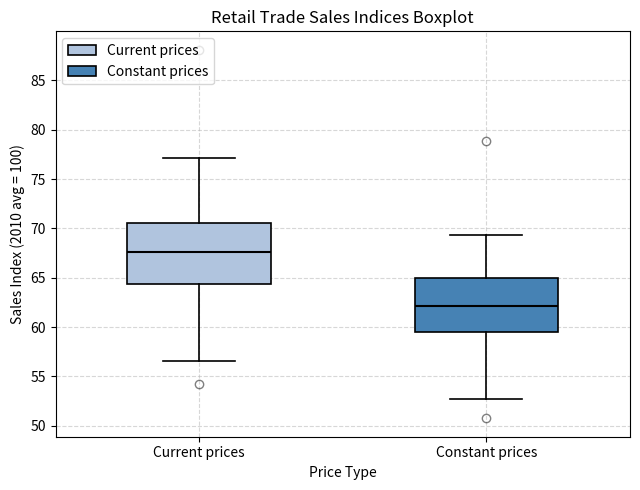

Where does the median line of the box for Constant prices sit on the y-axis? The values are not printed on the chart, so give them approximately, as read against the axis.

62.0